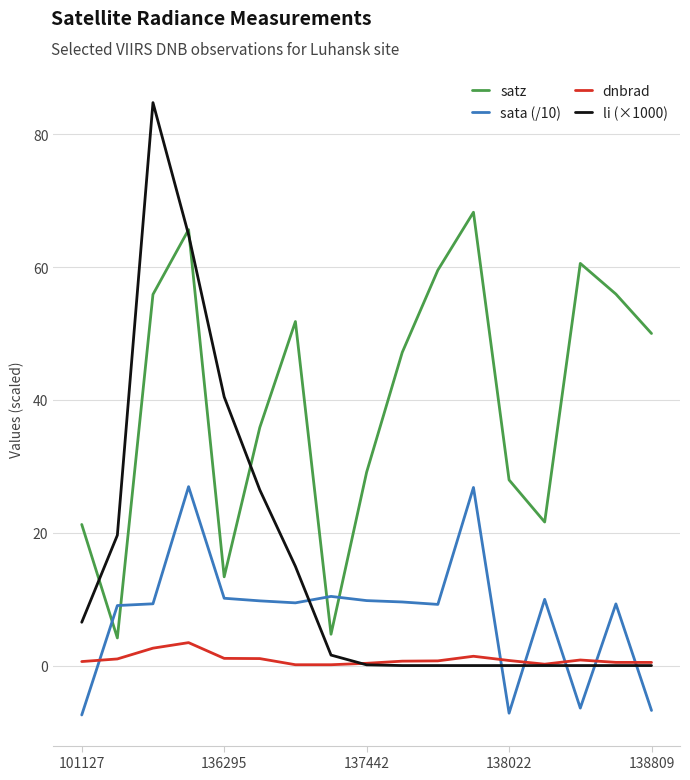

Which series has the largest total across all categories?

satz